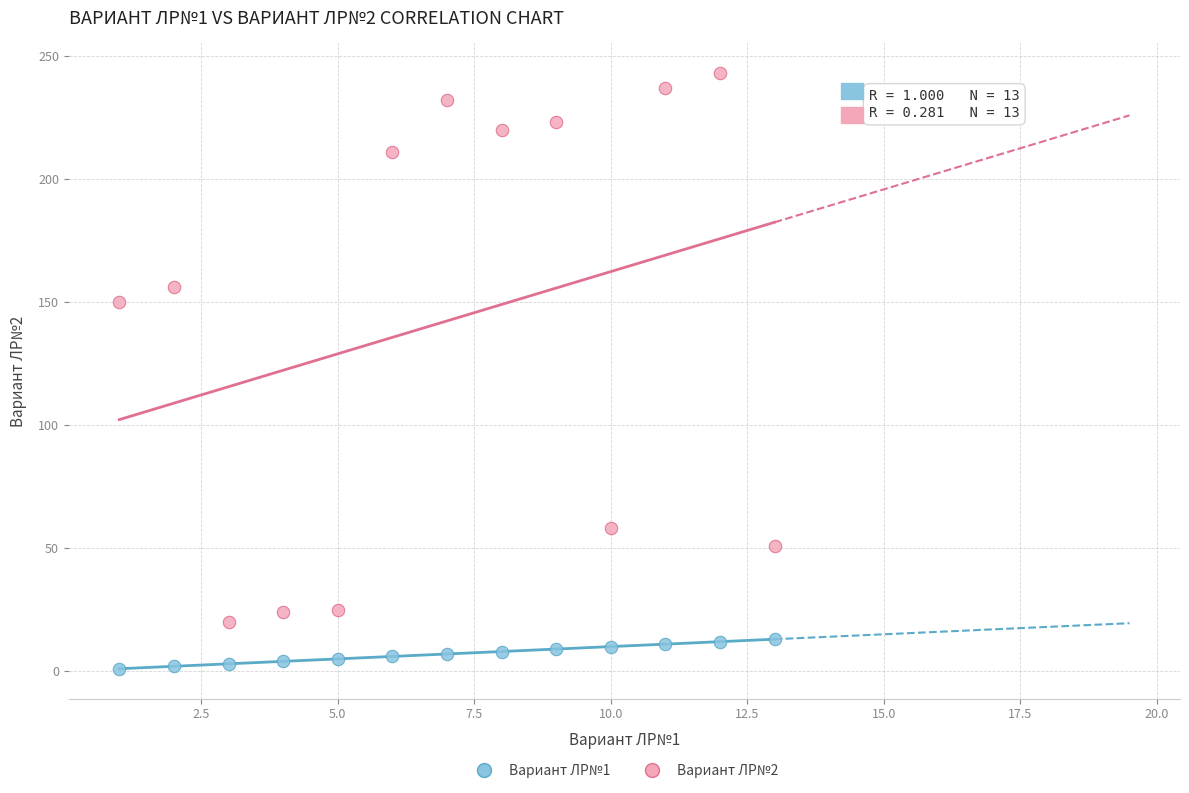

Across all data points, what is the range of X values (max minus min)?

12